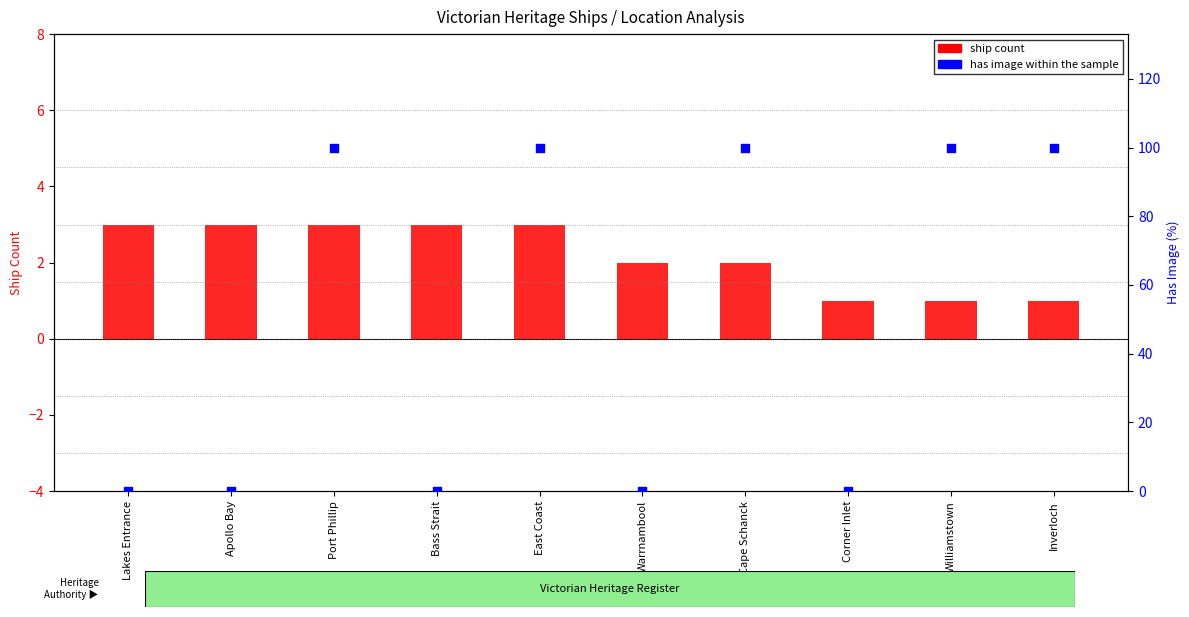

What is the total value across all series at Port Phillip?

103